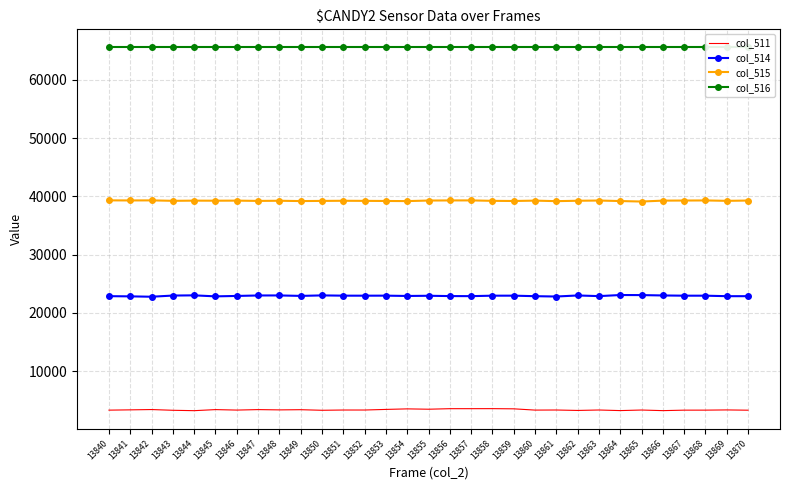

The value of col_511 at 13852 is 3355. True or false?

True